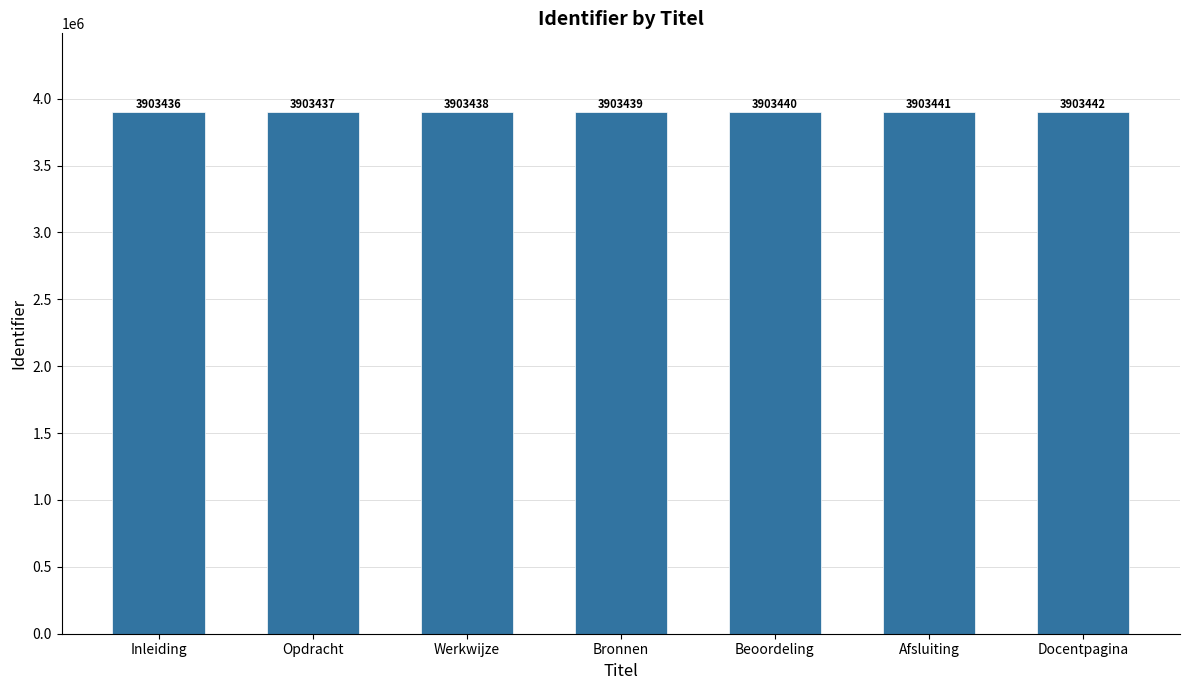

What is the greatest value displayed?

3903442